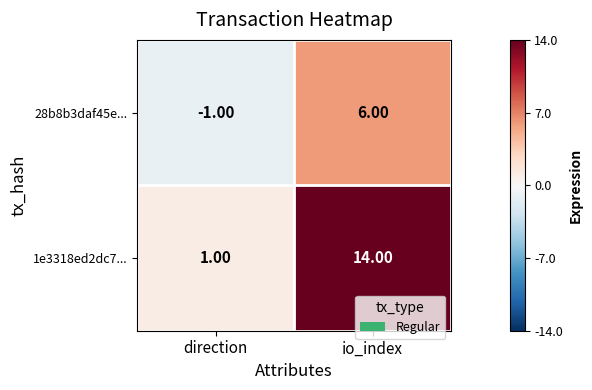

Which category has the lowest value in the 28b8b3daf45e... series?

direction